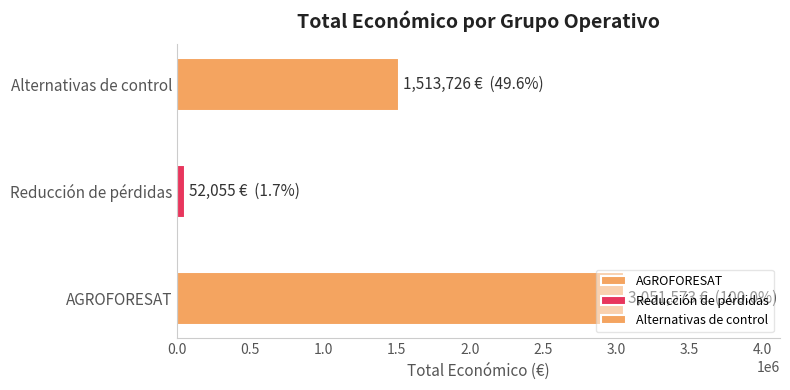

Reading left to right, list all the values displayed in this chart.

AGROFORESAT=3051573	Reducción de pérdidas=52055	Alternativas de control=1513726